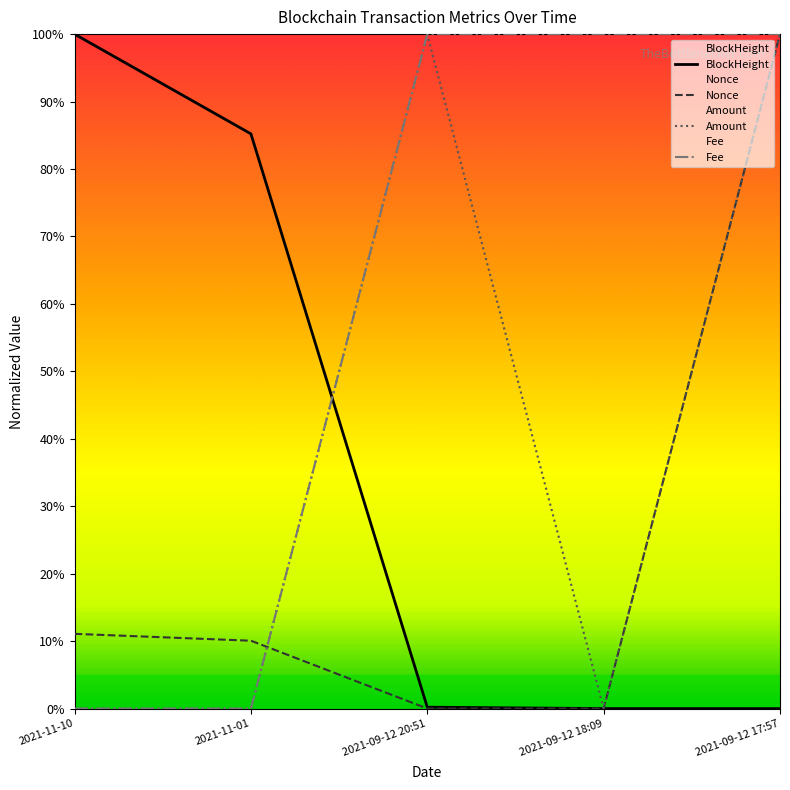

What is the total value across all series at 2021-11-01?

95.3